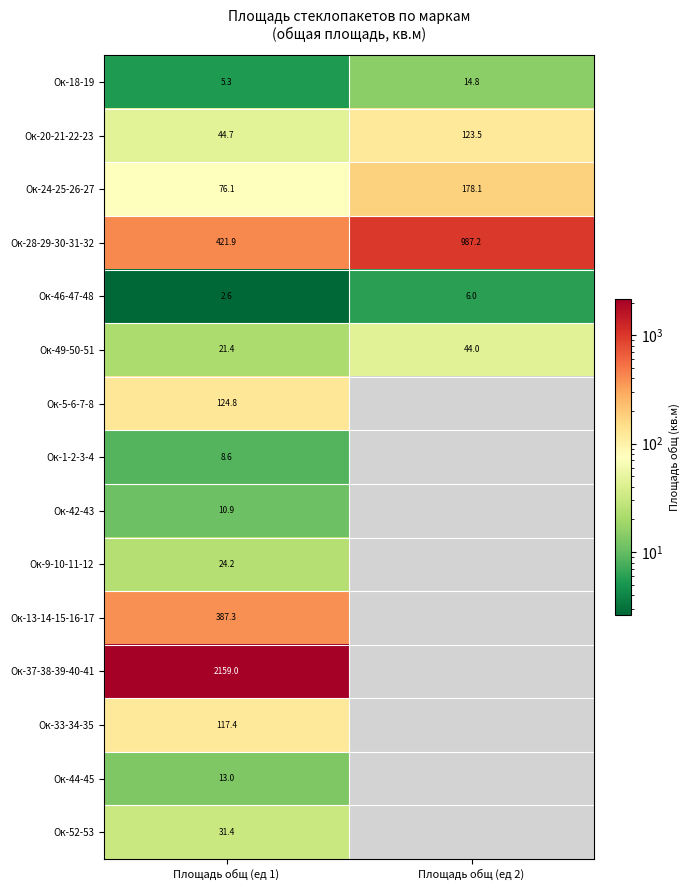

Is the value of Ок-49-50-51 at Площадь общ (ед 2) greater than the value of Ок-24-25-26-27 at Площадь общ (ед 2)?

No